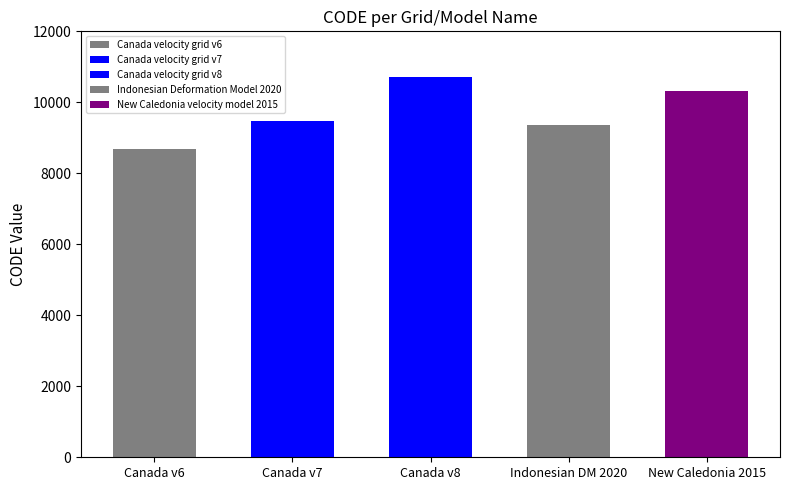

List the labels in order of value, smallest first.

Canada velocity grid v6, Indonesian Deformation Model 2020, Canada velocity grid v7, New Caledonia velocity model 2015, Canada velocity grid v8